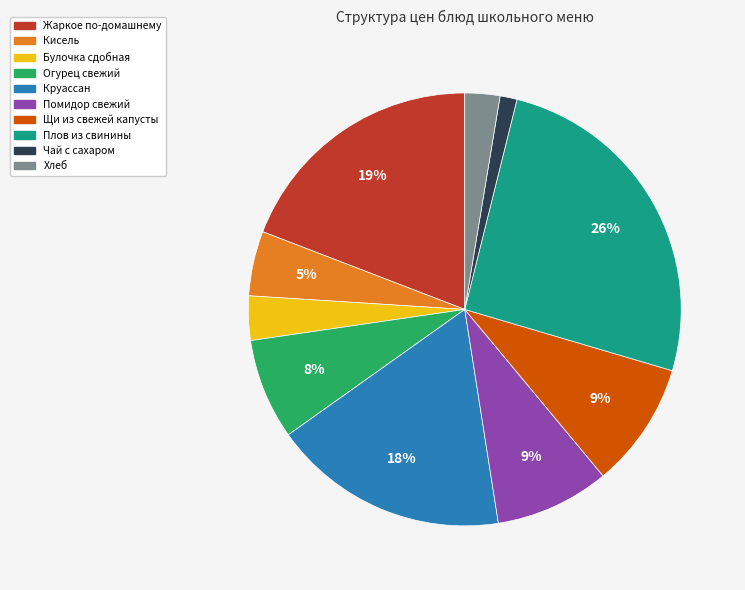

The Хлеб slice represents 3% of the pie. True or false?

True